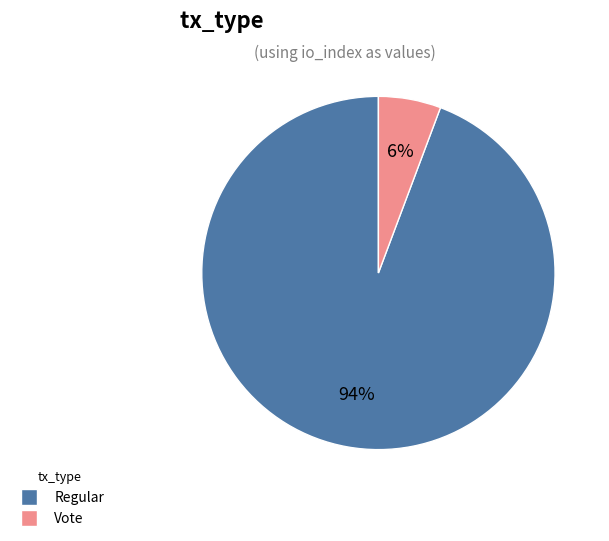

True or false: Vote accounts for 6% of the total.

True